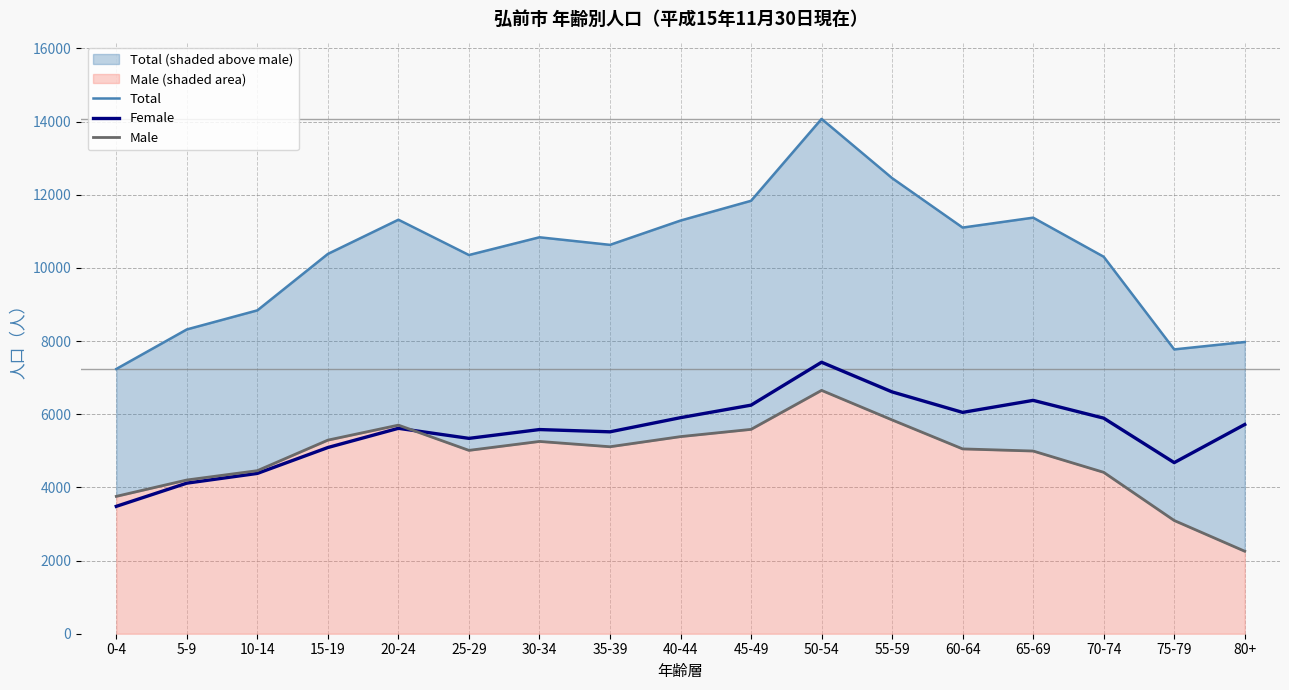

At how many categories does at least one series exceed 6014?

17